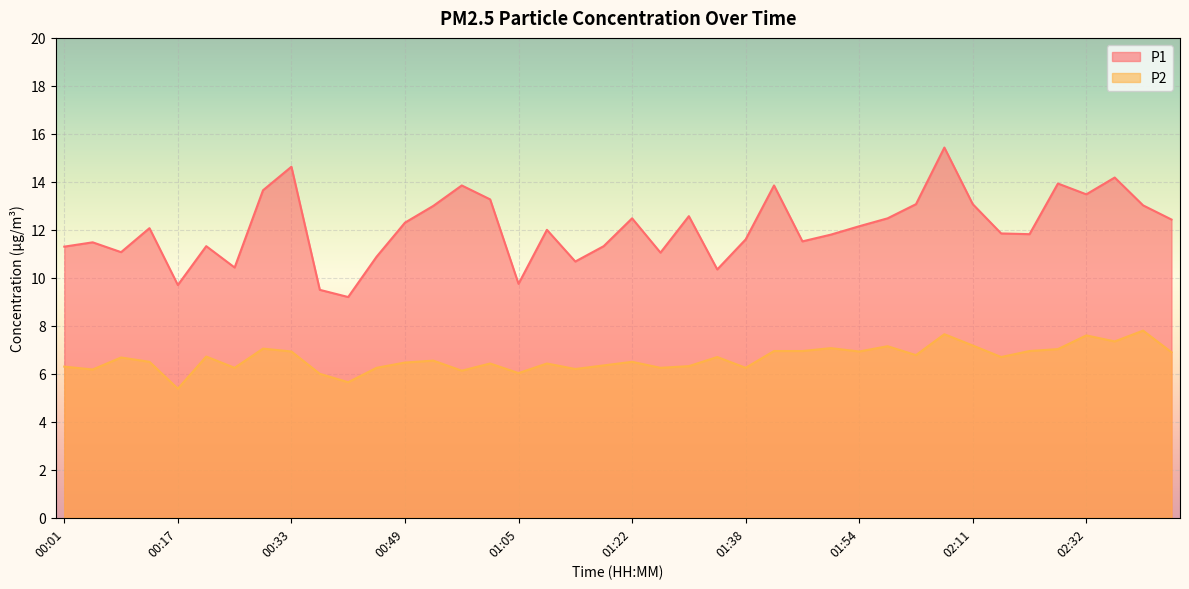

Does the chart display data point markers on the line(s)?

No